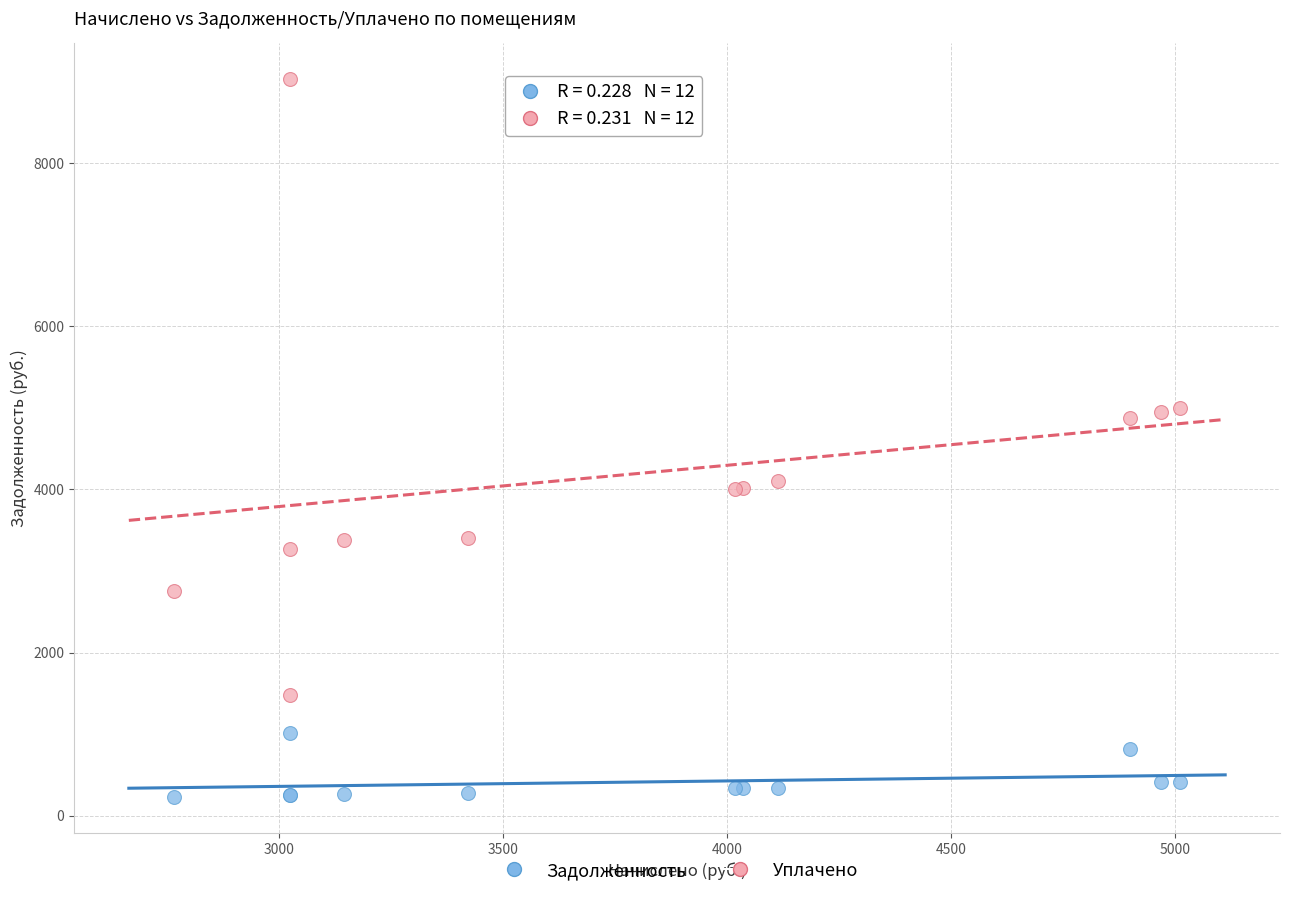

Which series contains the lowest Y value?

Задолженность